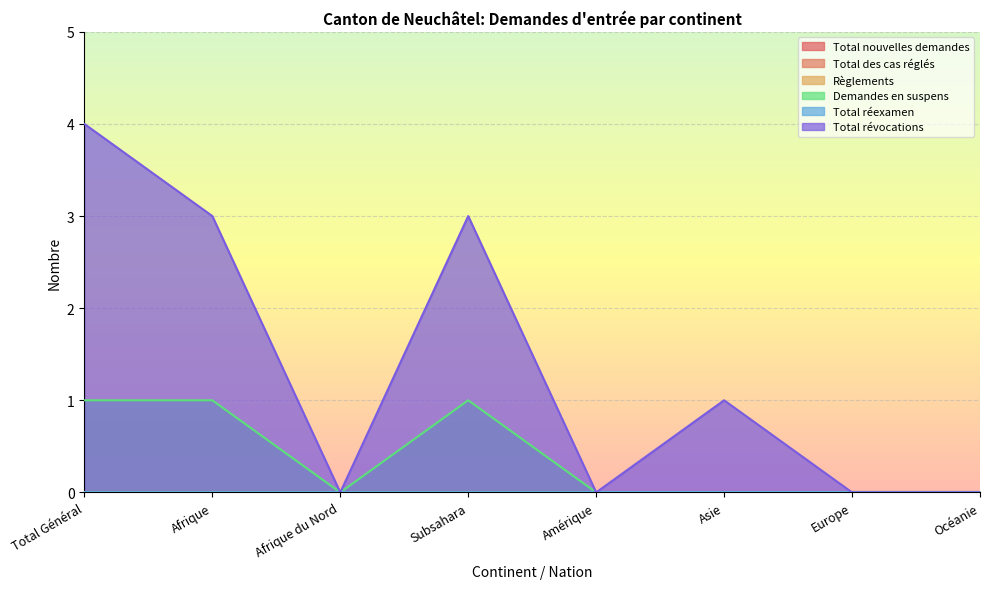

True or false: Total réexamen and Total des cas réglés cross at least once.

False